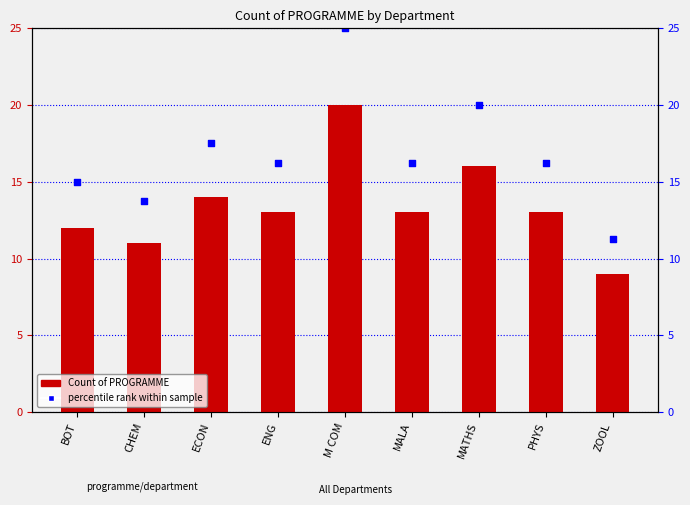

What is the total value across all series at CHEM?

24.8